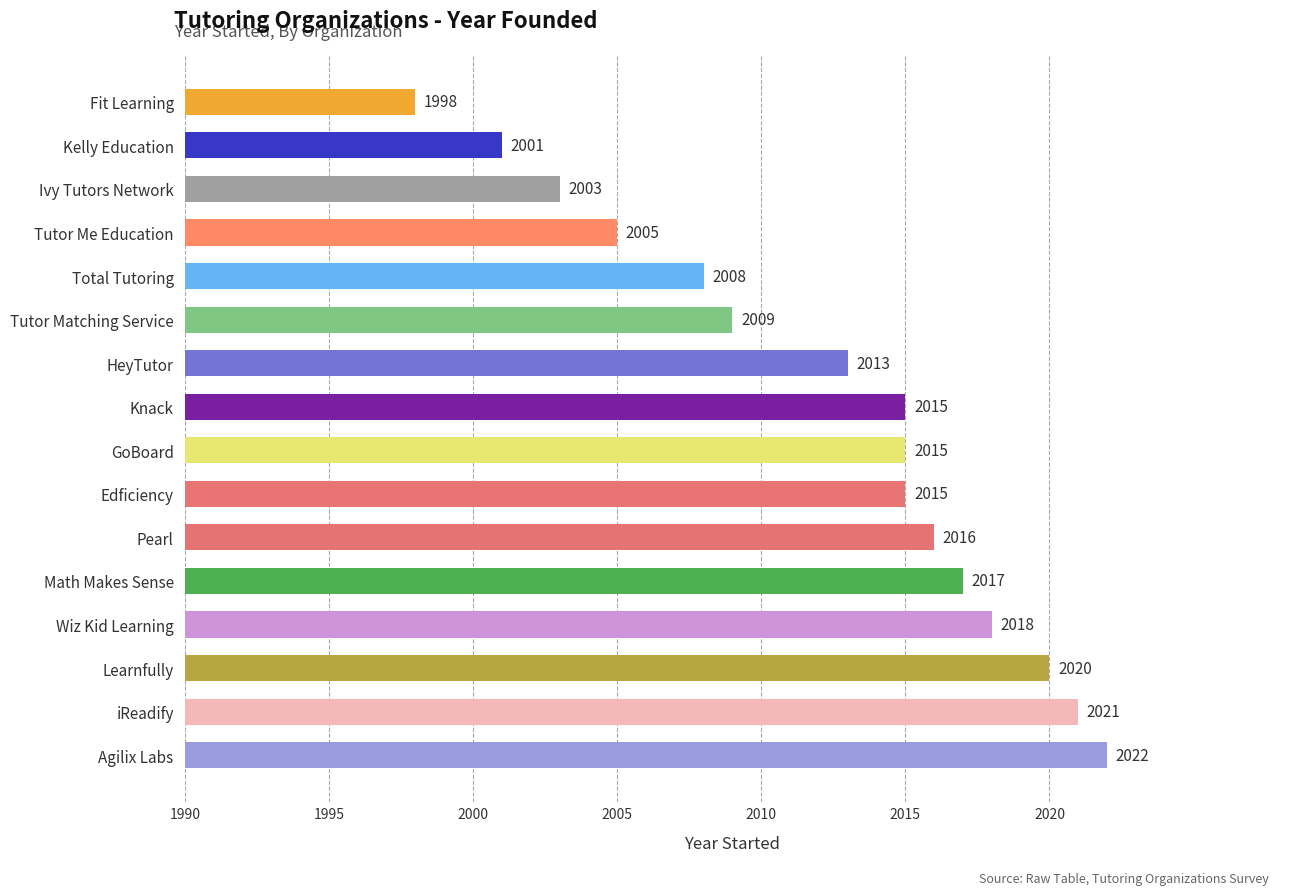

What is the value of the 9th bar from the left?

2015